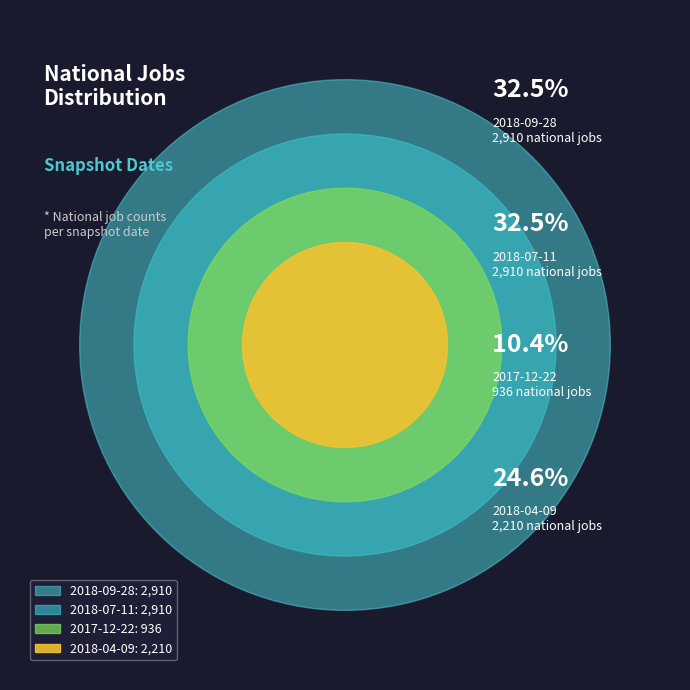

Does 2017-12-22 represent more than half of the total?

No